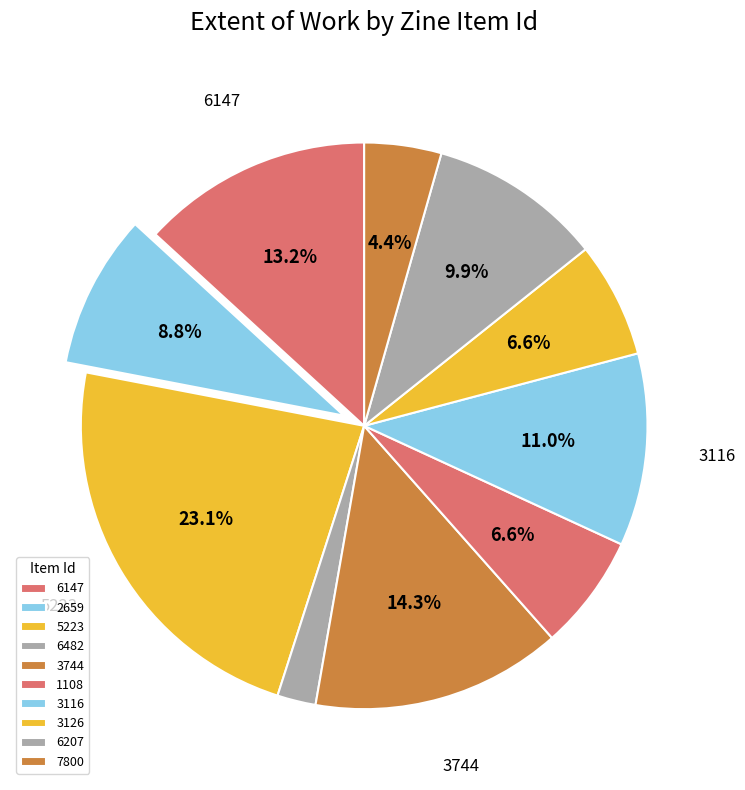

Does 6207 represent more than half of the total?

No